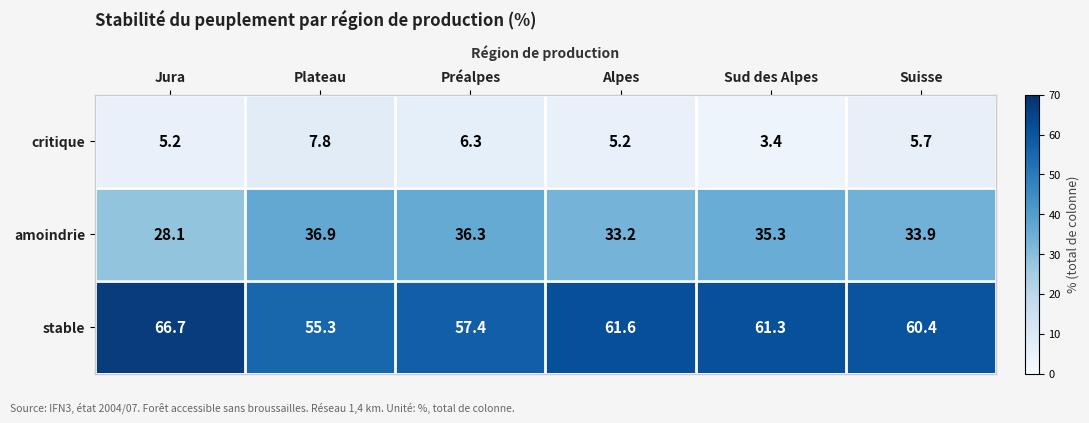

Rank the series by their average value, from lowest to highest.

critique, amoindrie, stable